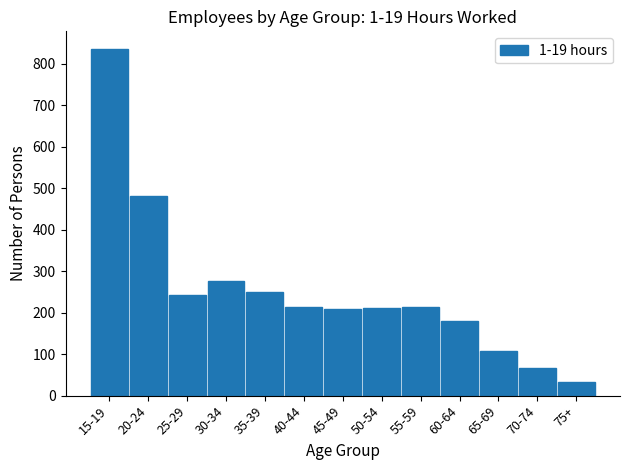

At which label is the value closest to 435?

20-24